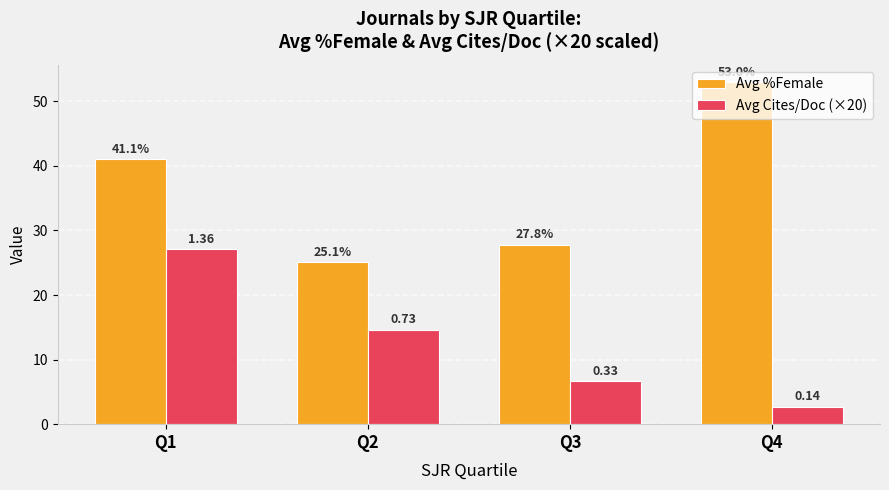

What is the difference between the maximum and minimum values in the Avg %Female series?

27.9